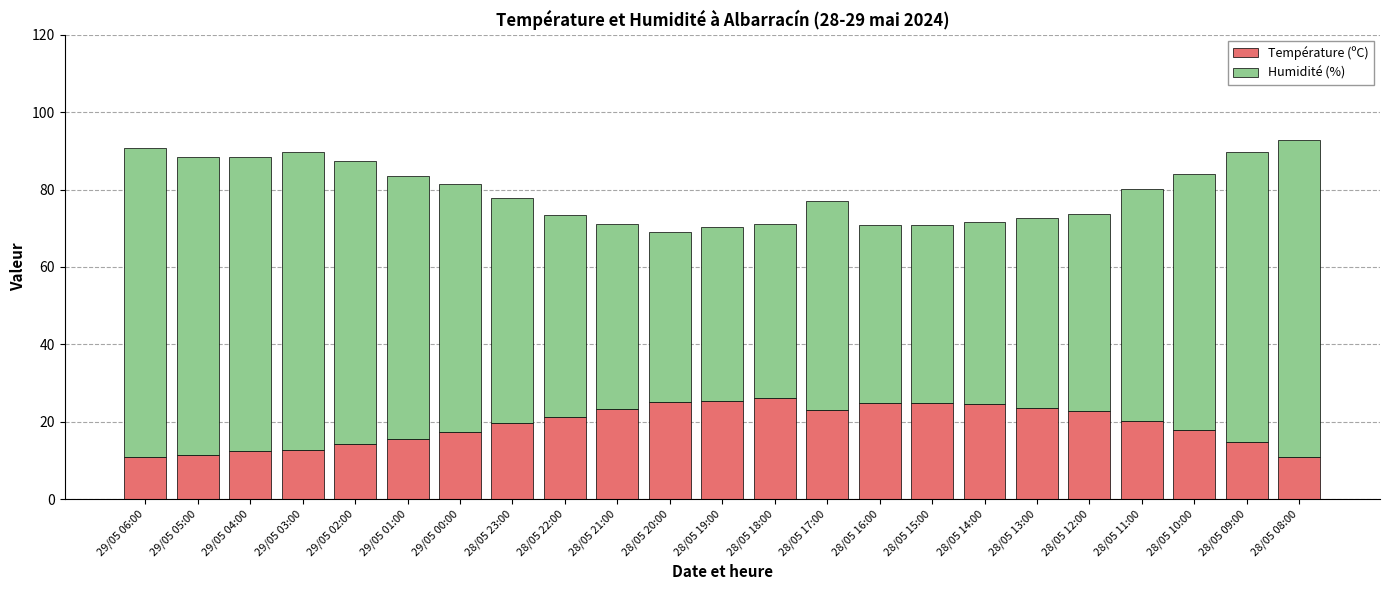

Are the bars horizontal?

No